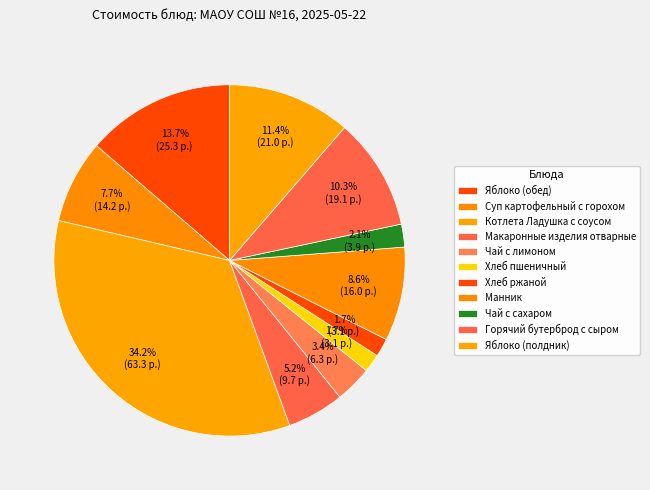

To the nearest percent, what percentage of the pie is Чай с сахаром?

2%